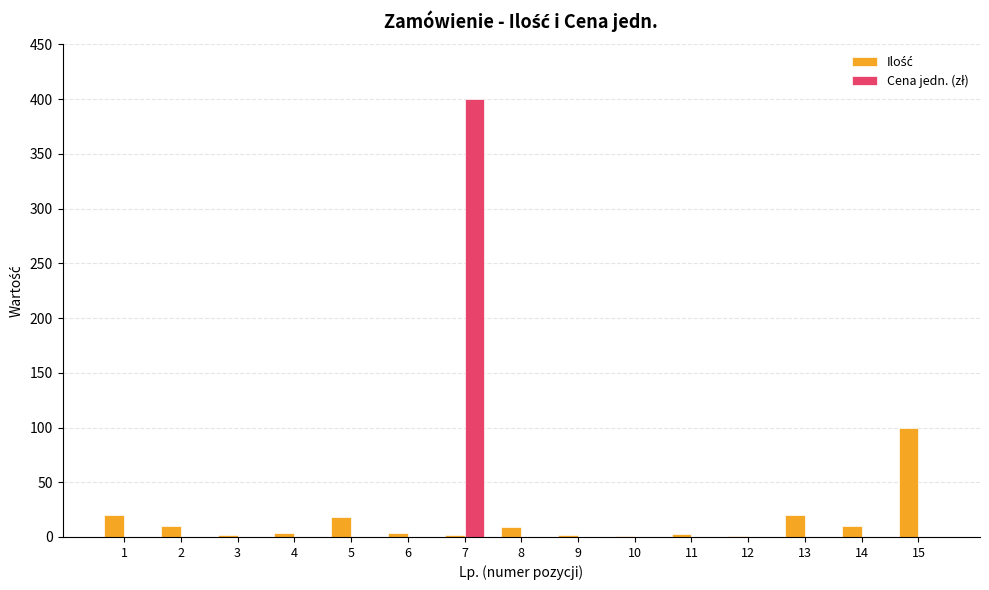

Count the number of data series in this chart.

2